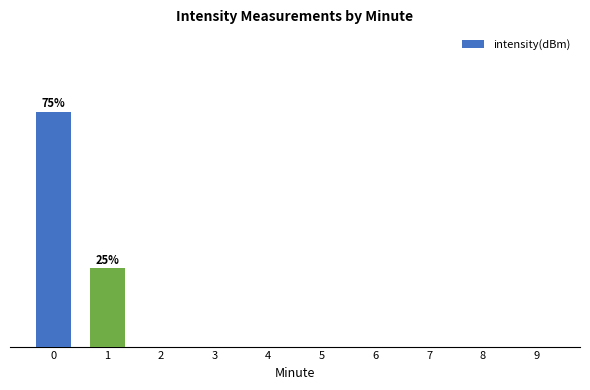

Are the bars horizontal?

No